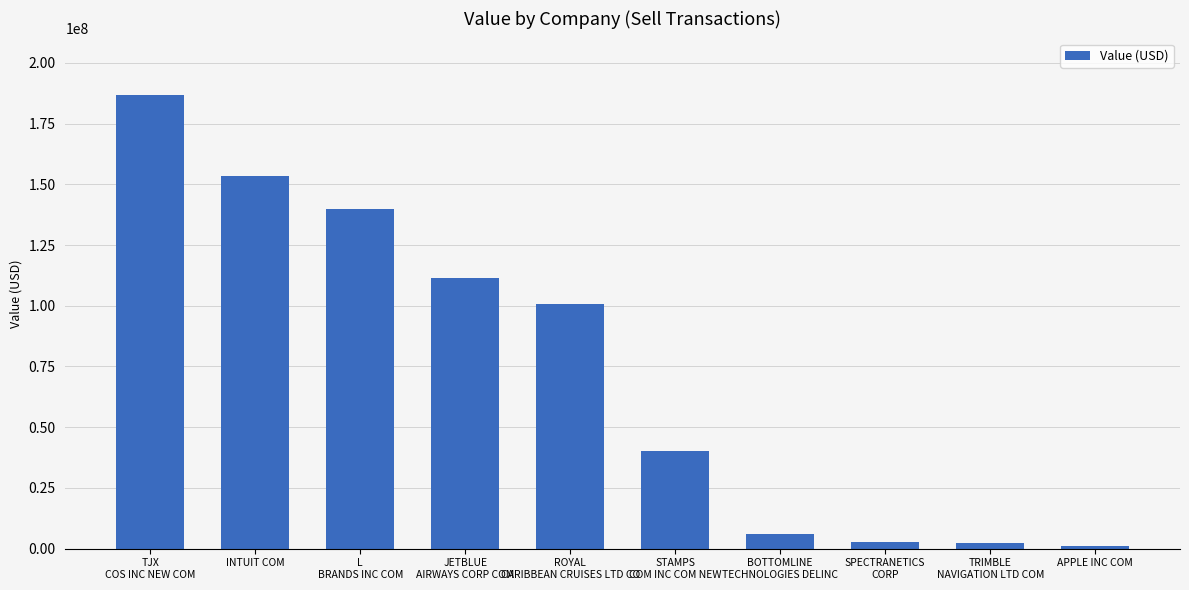

The value at BOTTOMLINE
TECHNOLOGIES DELINC is 5952000. True or false?

True